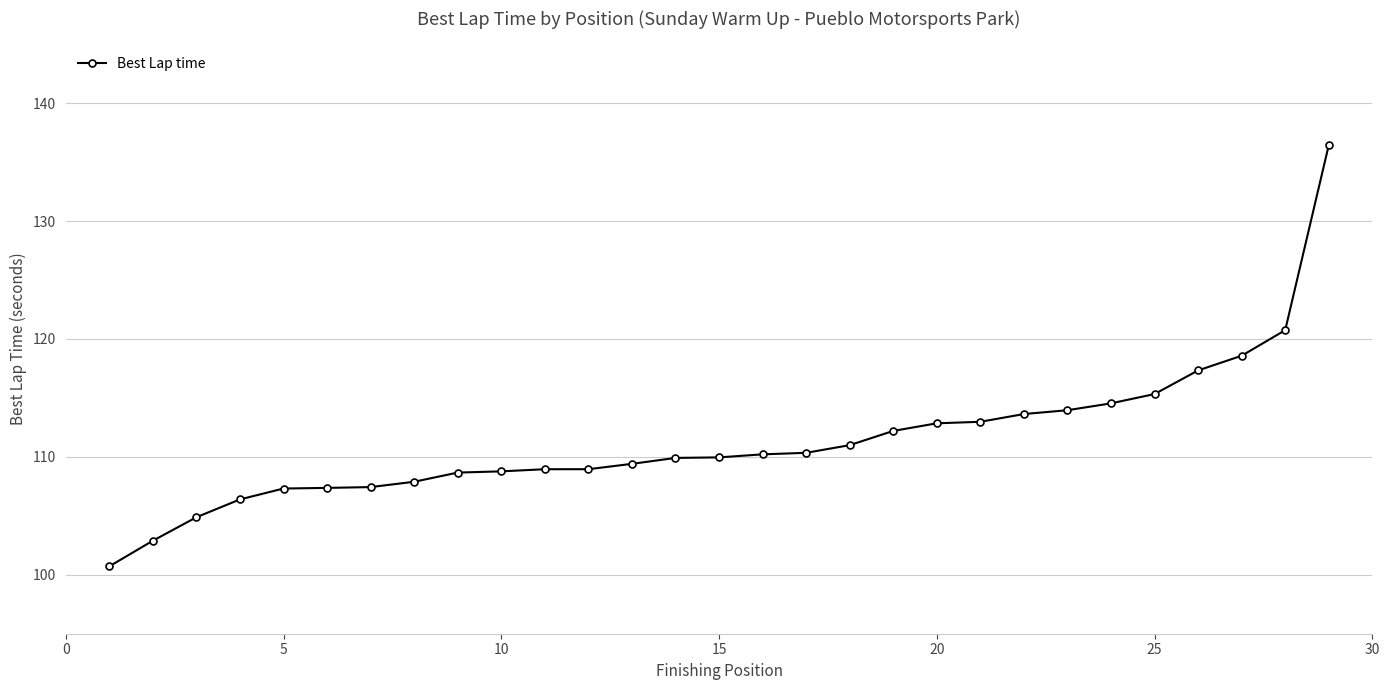

What is the smallest value displayed?

100.7